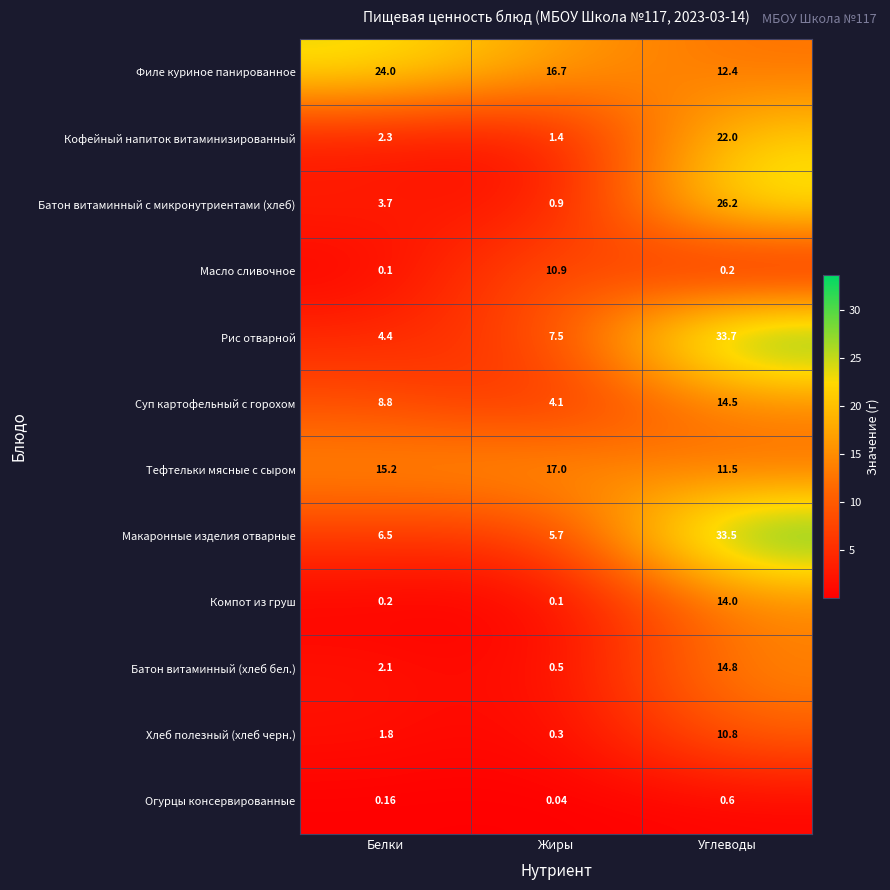

At which category is the sum across all series the highest?

Углеводы